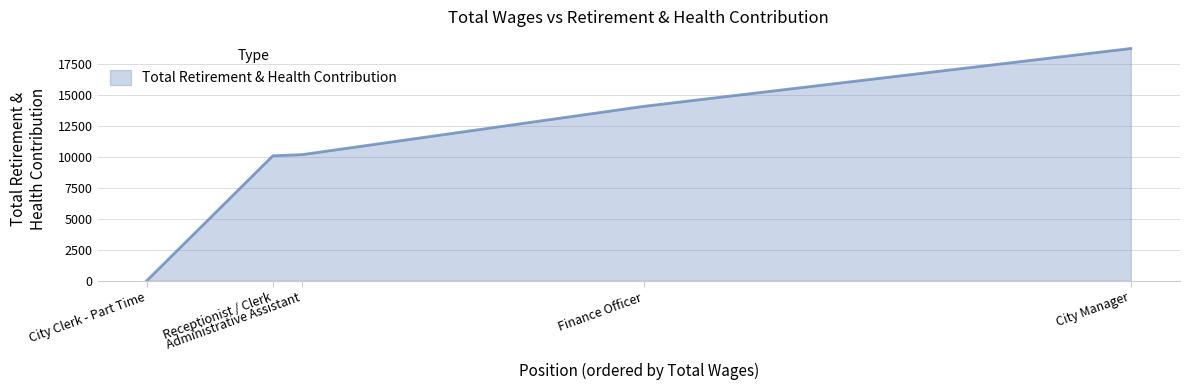

What is the average value?

10624